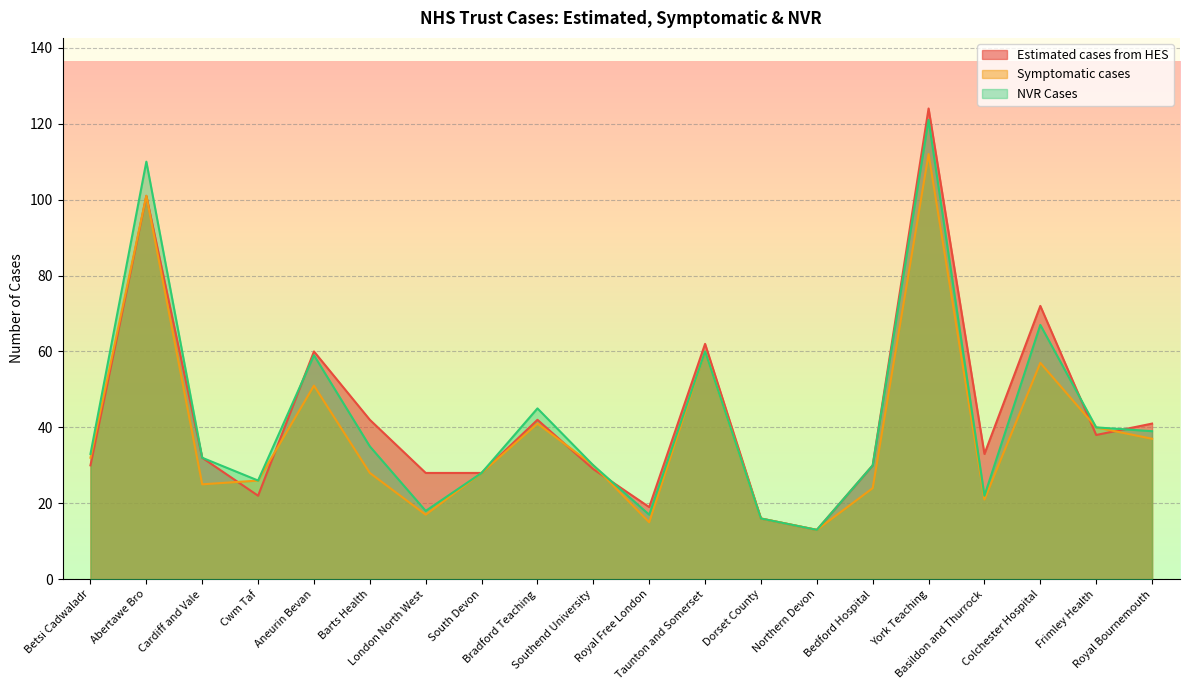

How many data points does each series have?

20